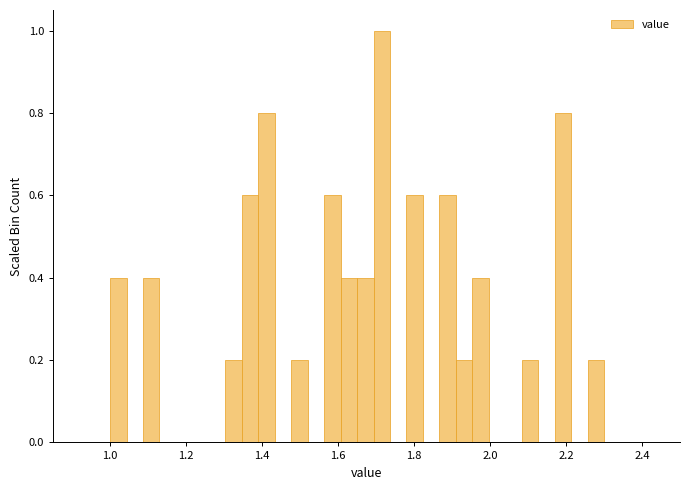

Around what value on the x-axis is the tallest bar? Give the approximate position of its centre, as read against the axis.

1.72